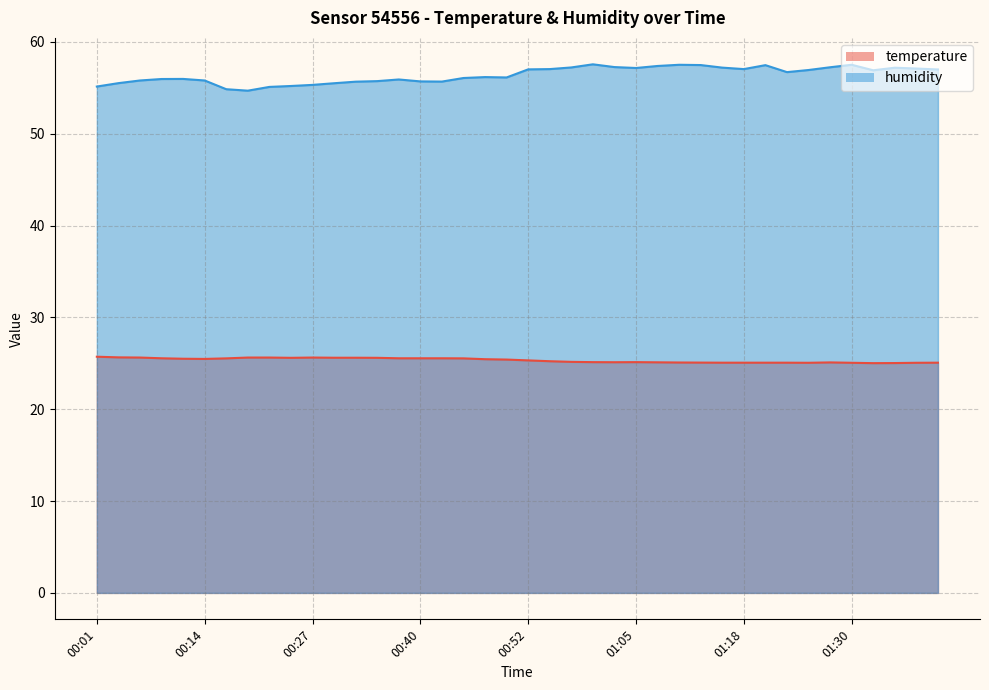

Between 00:57 and 01:28, which series saw the biggest shift?

temperature